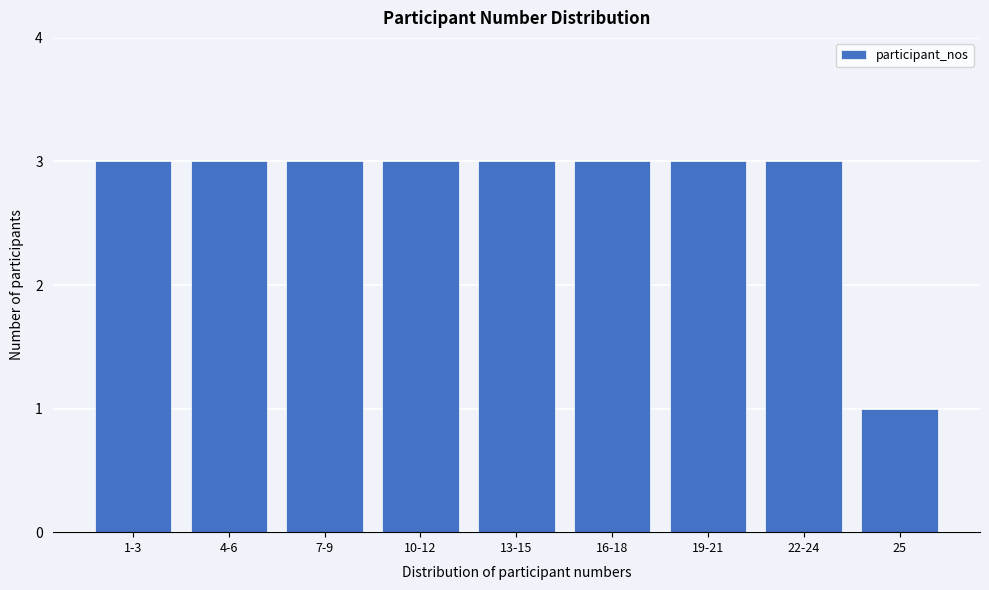

Reading left to right, extract all data points from this chart.

1-3=3	4-6=3	7-9=3	10-12=3	13-15=3	16-18=3	19-21=3	22-24=3	25=1